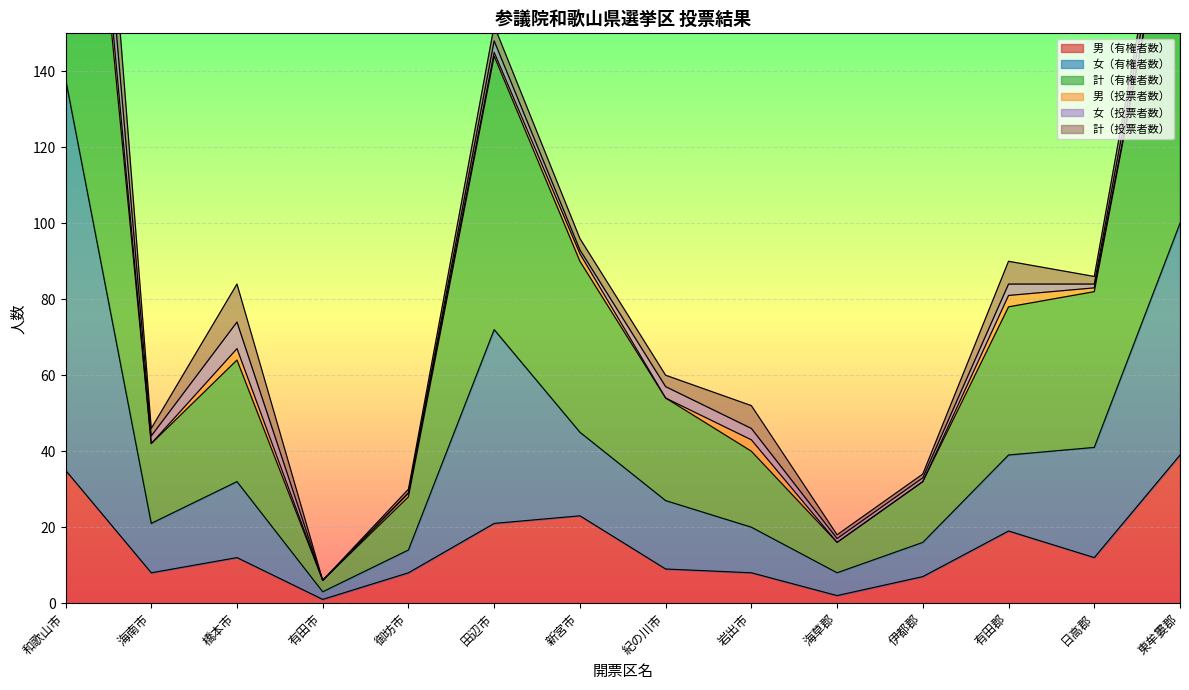

Is it true that 男（有権者数） equals 23 at 新宮市?

True